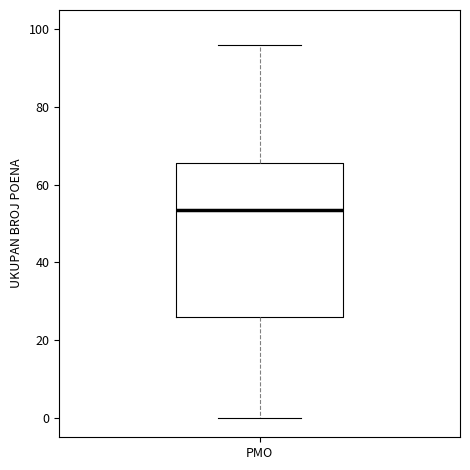

Transcribe this box plot: give where the median line is, the range the box spans, and where the two whiskers end, as read against the y-axis. The values are not printed on the chart, so give them approximately, as read against the axis.

median 54, box 26 to 66, whiskers 0 to 96